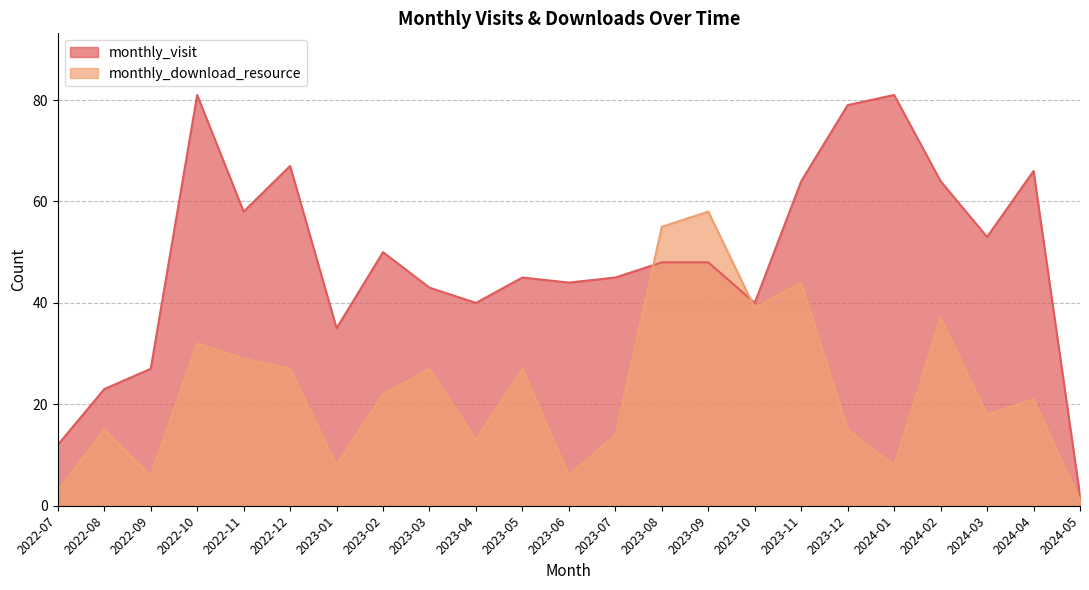

At which category does monthly_download_resource reach its first local peak?

2022-08